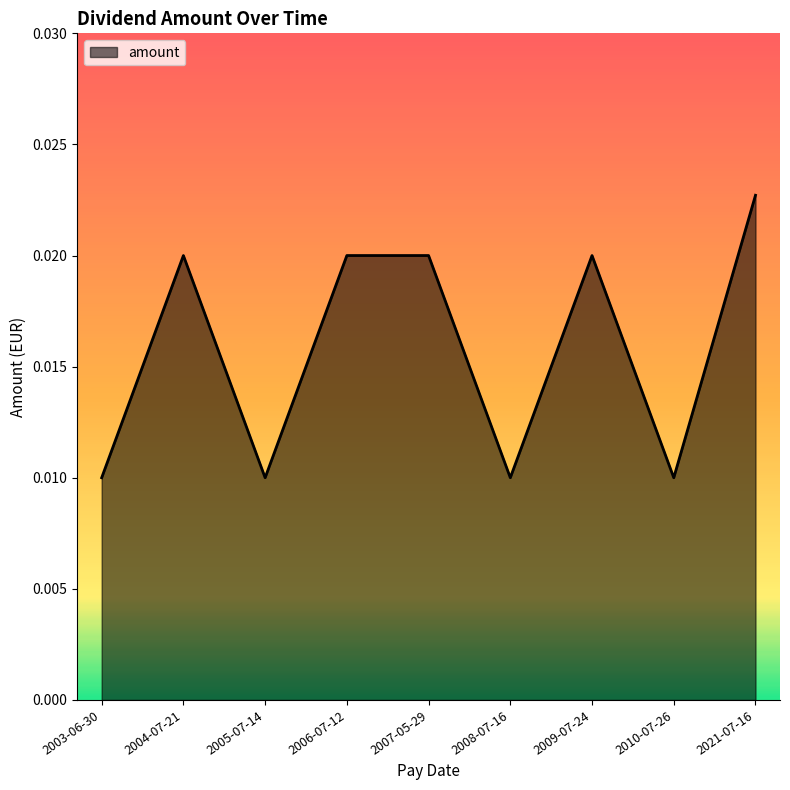

Between 2008-07-16 and 2007-05-29, which is larger?

2007-05-29